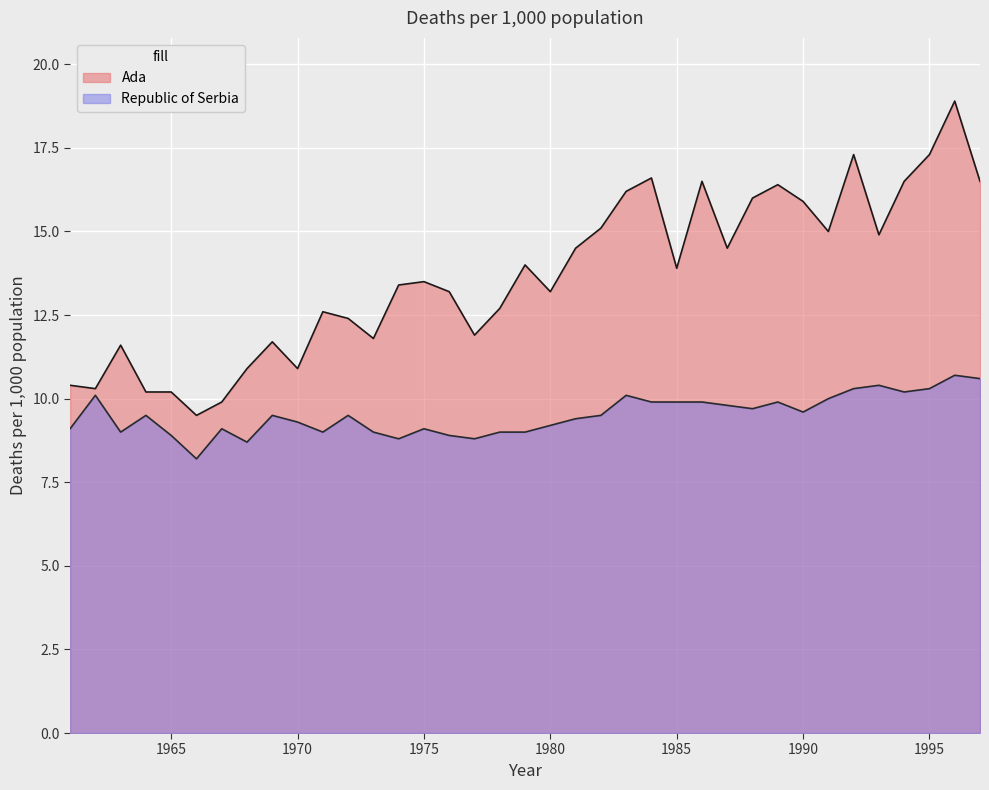

Reading right to left, what are all the values shown in this chart?

Ada: 1997=16.5	1996=18.9	1995=17.3	1994=16.5	1993=14.9	1992=17.3	1991=15.0	1990=15.9	1989=16.4	1988=16.0	1987=14.5	1986=16.5	1985=13.9	1984=16.6	1983=16.2	1982=15.1	1981=14.5	1980=13.2	1979=14.0	1978=12.7	1977=11.9	1976=13.2	1975=13.5	1974=13.4	1973=11.8	1972=12.4	1971=12.6	1970=10.9	1969=11.7	1968=10.9	1967=9.9	1966=9.5	1965=10.2	1964=10.2	1963=11.6	1962=10.3	1961=10.4
Republic of Serbia: 1997=10.6	1996=10.7	1995=10.3	1994=10.2	1993=10.4	1992=10.3	1991=10.0	1990=9.6	1989=9.9	1988=9.7	1987=9.8	1986=9.9	1985=9.9	1984=9.9	1983=10.1	1982=9.5	1981=9.4	1980=9.2	1979=9.0	1978=9.0	1977=8.8	1976=8.9	1975=9.1	1974=8.8	1973=9.0	1972=9.5	1971=9.0	1970=9.3	1969=9.5	1968=8.7	1967=9.1	1966=8.2	1965=8.9	1964=9.5	1963=9.0	1962=10.1	1961=9.1